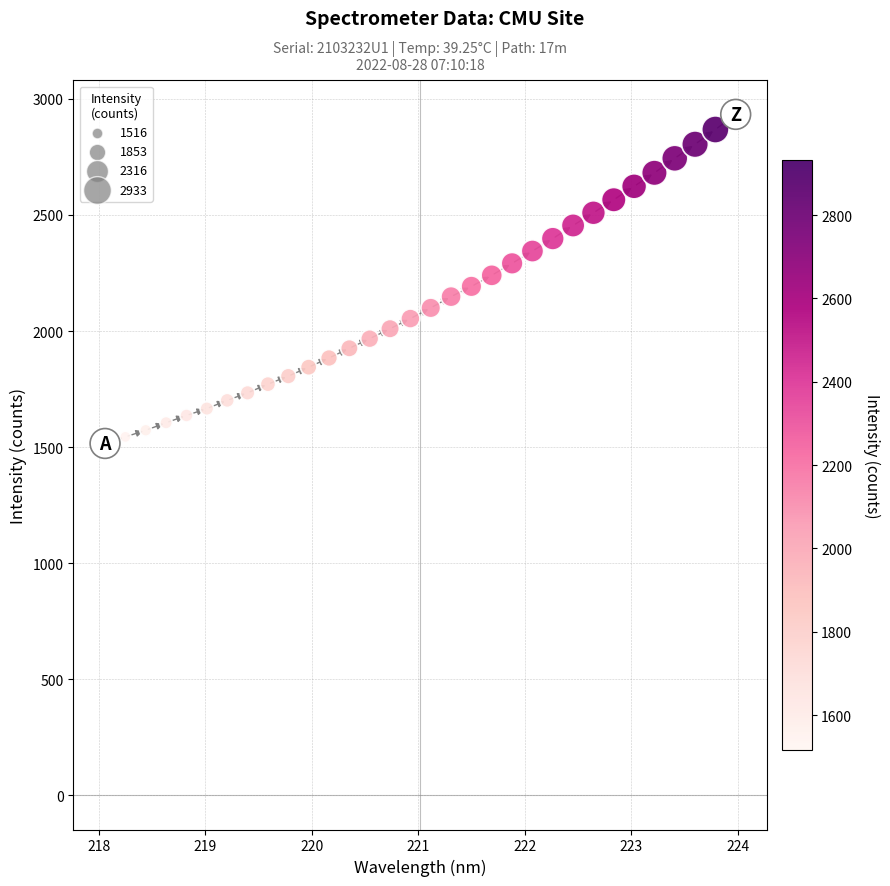

What is the range of X values (max minus min)?

5.9